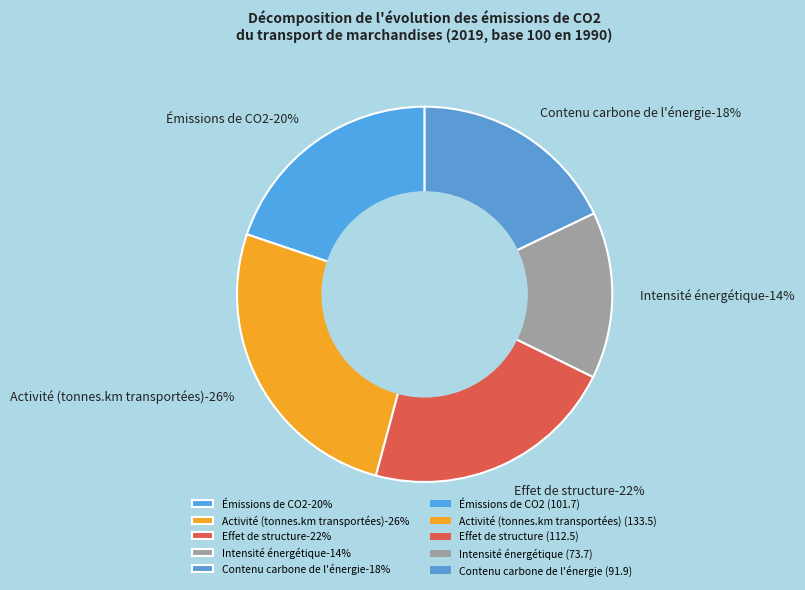

Does any single category account for the majority?

No